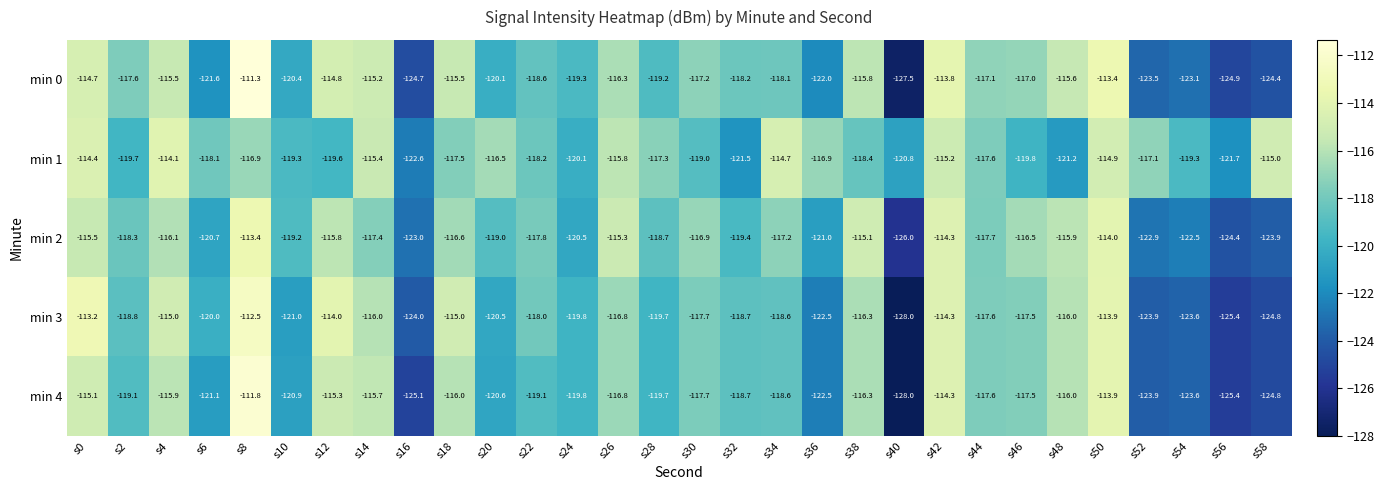

The value of min 1 at s58 is -24.7. True or false?

False